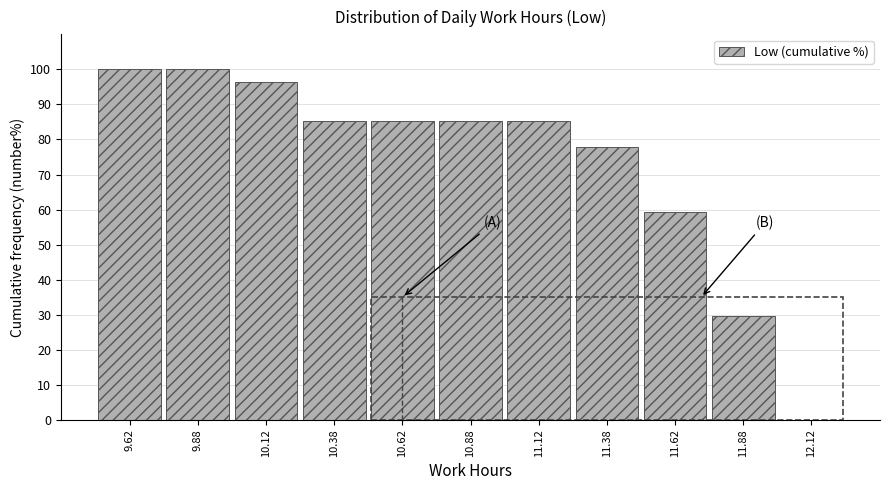

How tall is the bar that spans 10.50 to 10.75 on the x-axis? The values are not printed on the chart, so give them approximately, as read against the axis.

85